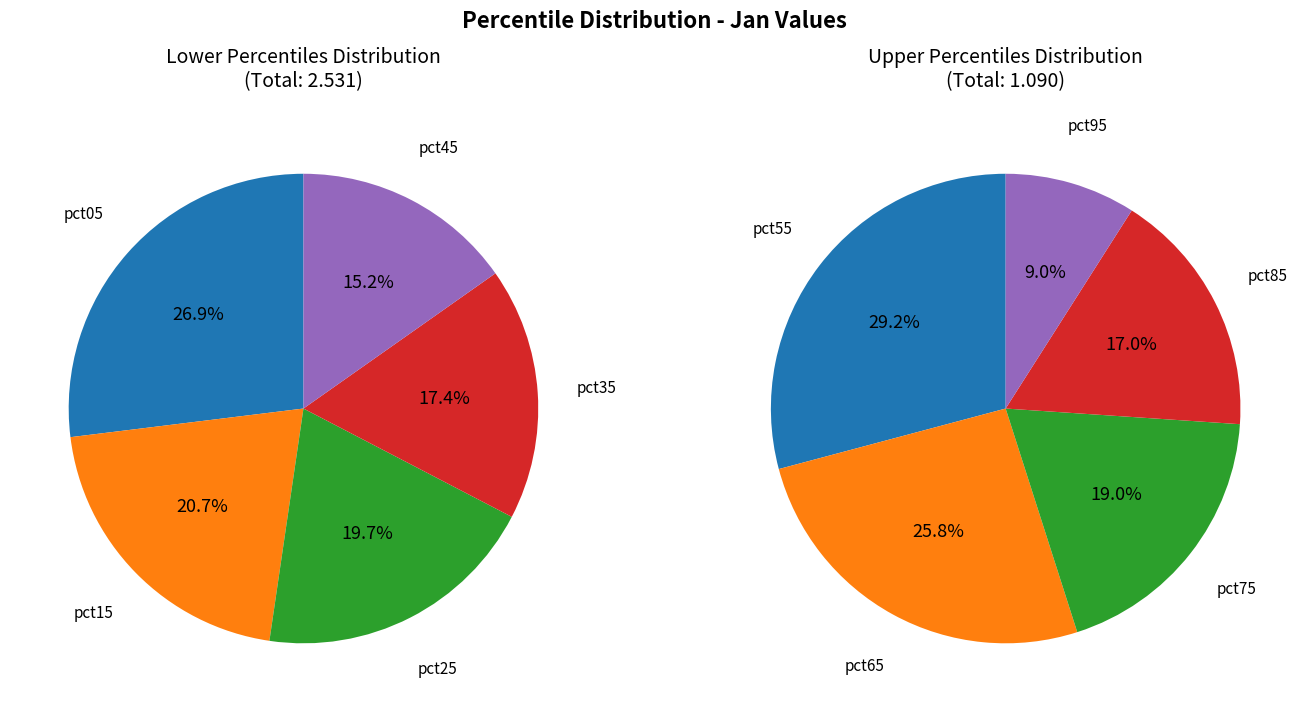

What is the largest slice in the pie chart?

pct05